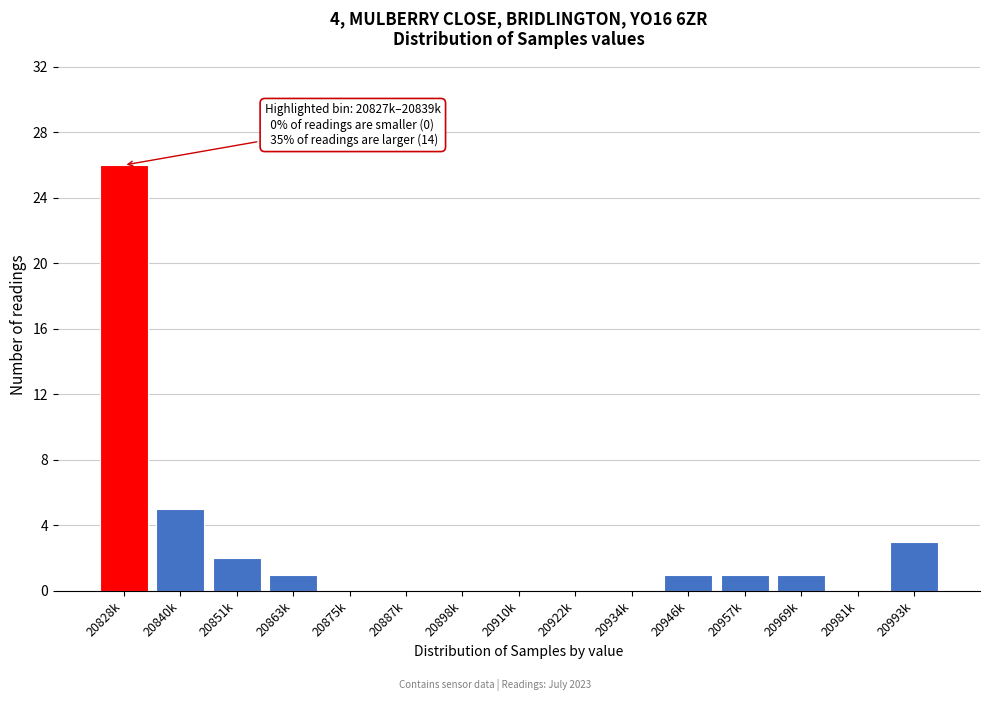

Reading right to left, what are all the values shown in this chart?

20993k=3	20981k=0	20969k=1	20957k=1	20946k=1	20934k=0	20922k=0	20910k=0	20898k=0	20887k=0	20875k=0	20863k=1	20851k=2	20840k=5	20828k=26